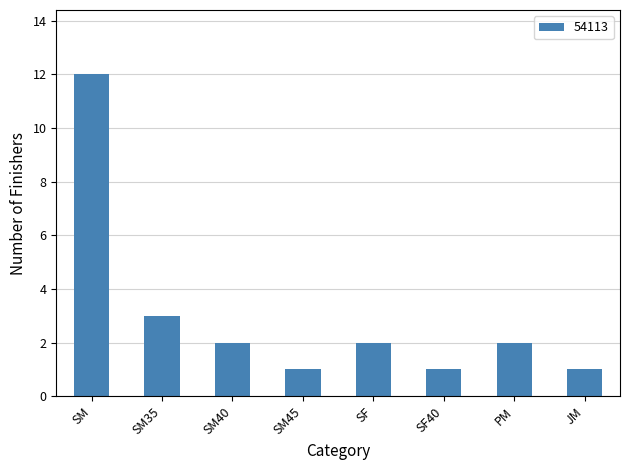

Reading left to right, extract all data points from this chart.

12	3	2	1	2	1	2	1